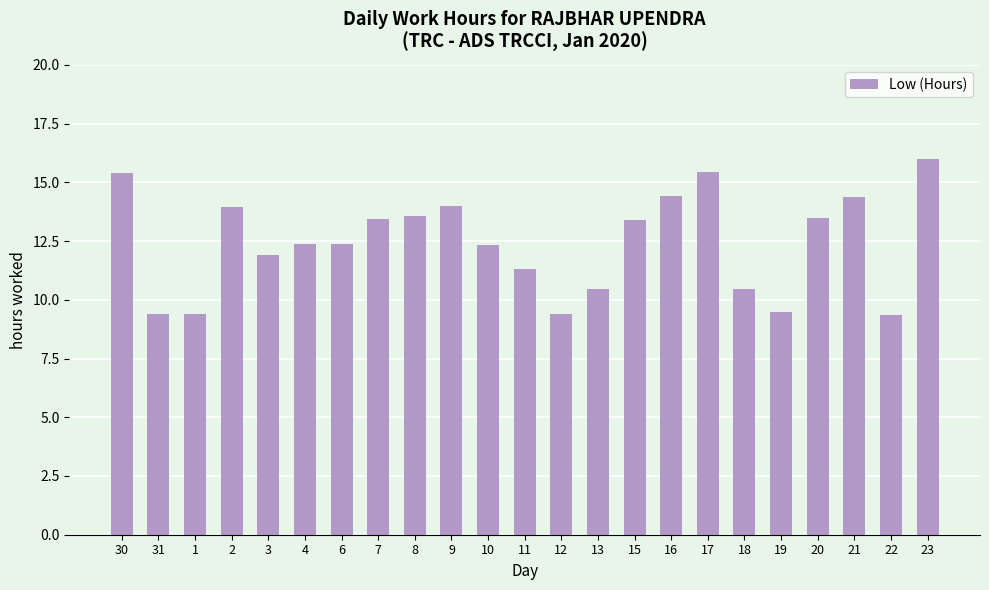

What is the change in value from 7 to 21?

+0.9